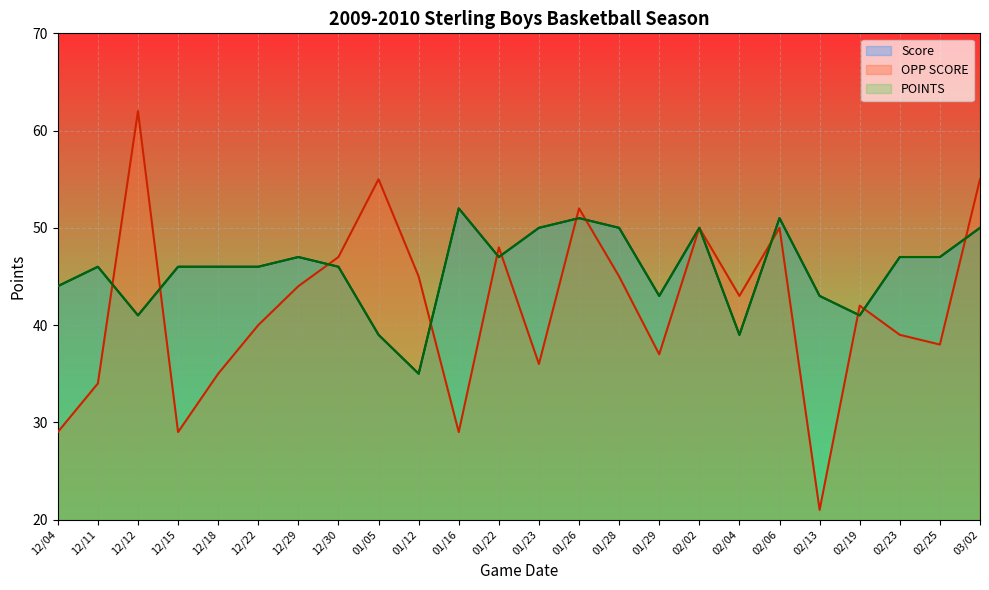

List the labels in order of OPP SCORE value, smallest first.

02/13, 12/04, 12/15, 01/16, 12/11, 12/18, 01/23, 01/29, 02/25, 02/23, 12/22, 02/19, 02/04, 12/29, 01/12, 01/28, 12/30, 01/22, 02/02, 02/06, 01/26, 01/05, 03/02, 12/12